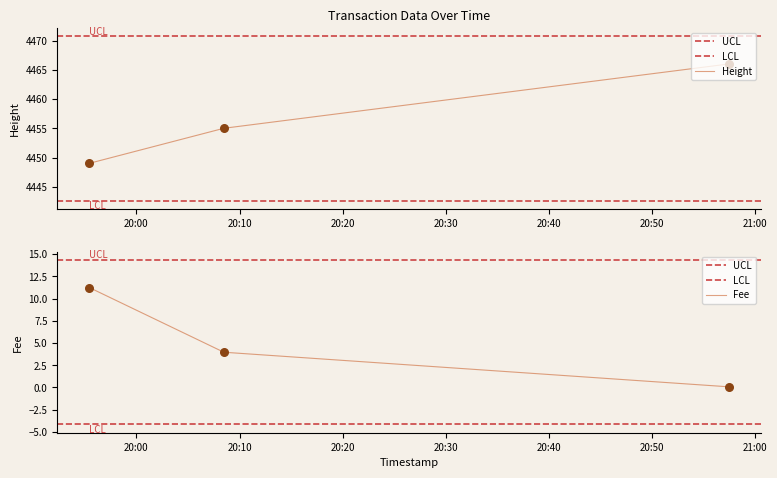

Which series reaches the minimum Y coordinate?

Fee